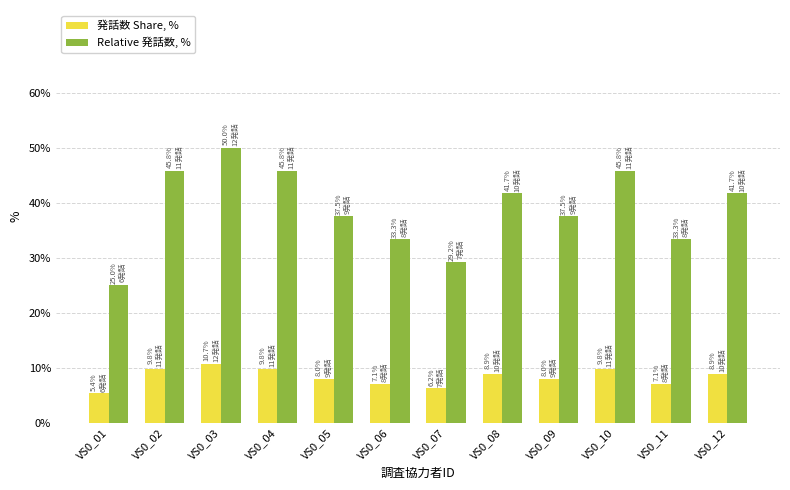

Rank the series by their maximum value, from highest to lowest.

Relative 発話数, %, 発話数 Share, %